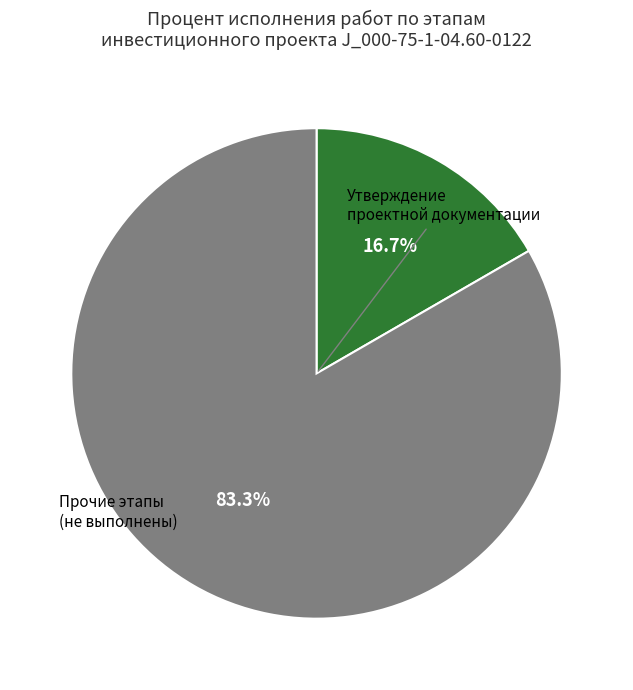

Is there a majority slice in this chart?

Yes